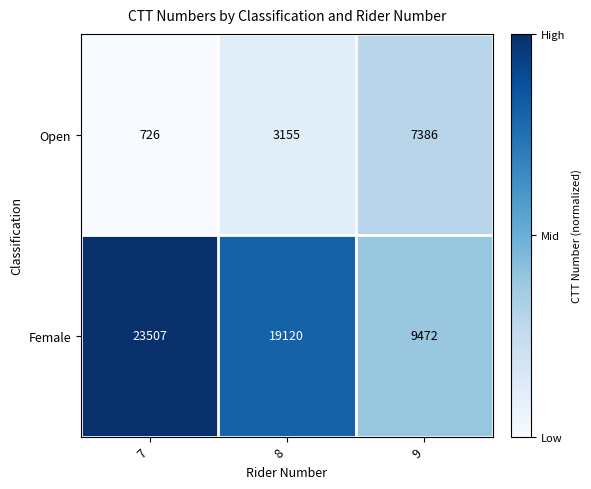

At 7, list the series in order from smallest to largest.

Open, Female